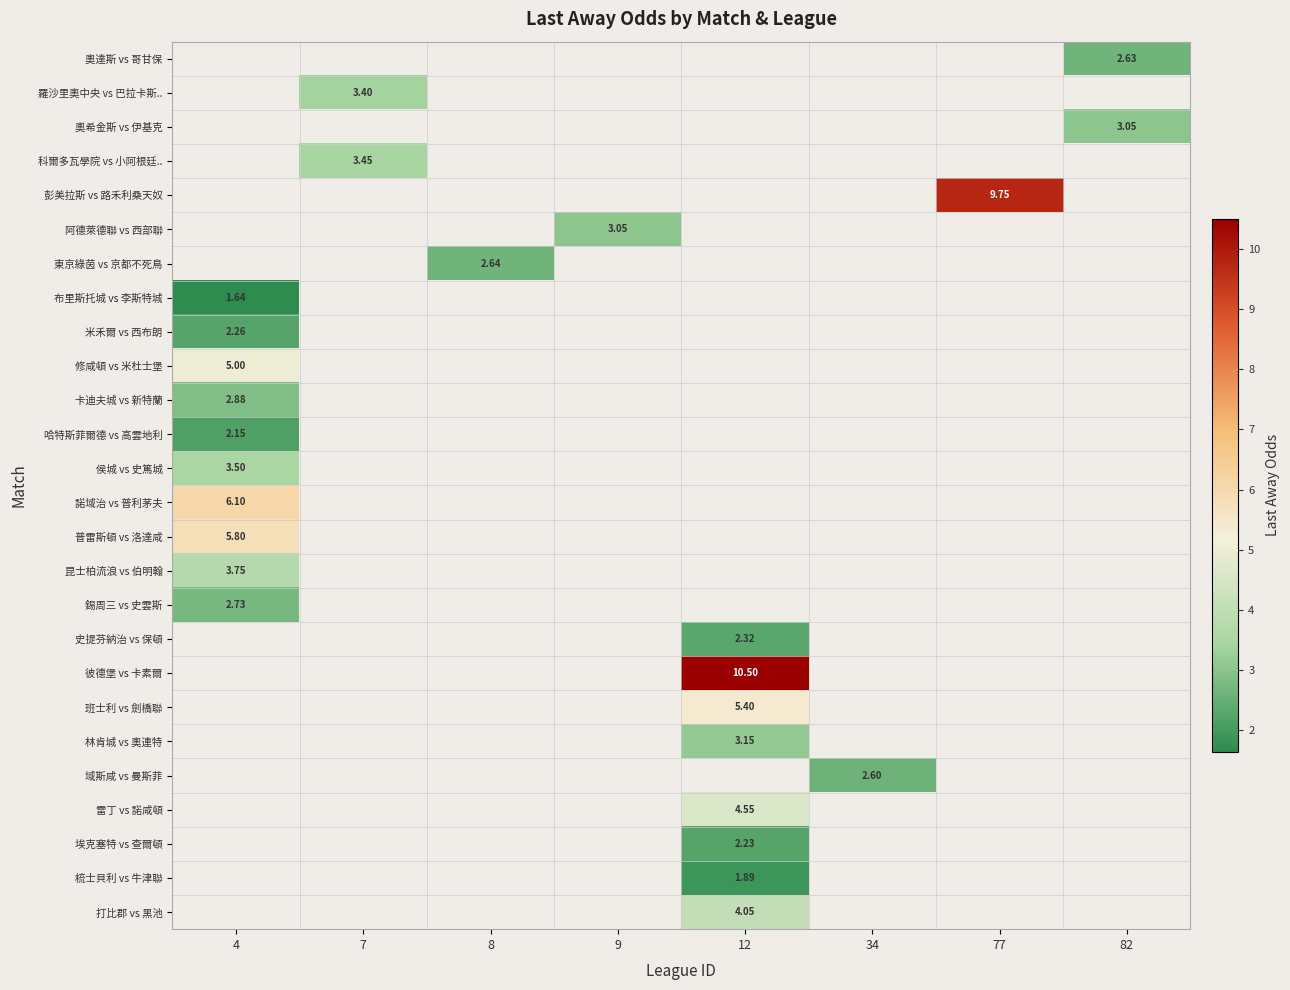

How many distinct data groups are displayed?

26